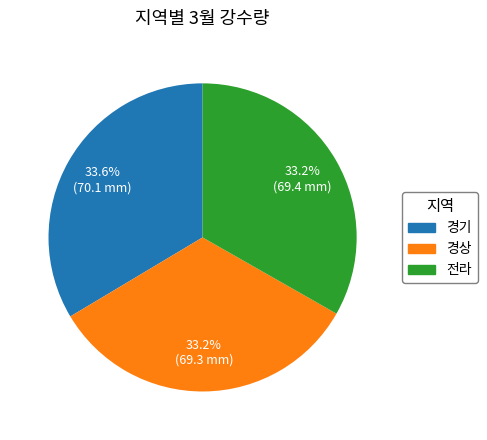

How many segments does this pie chart have?

3